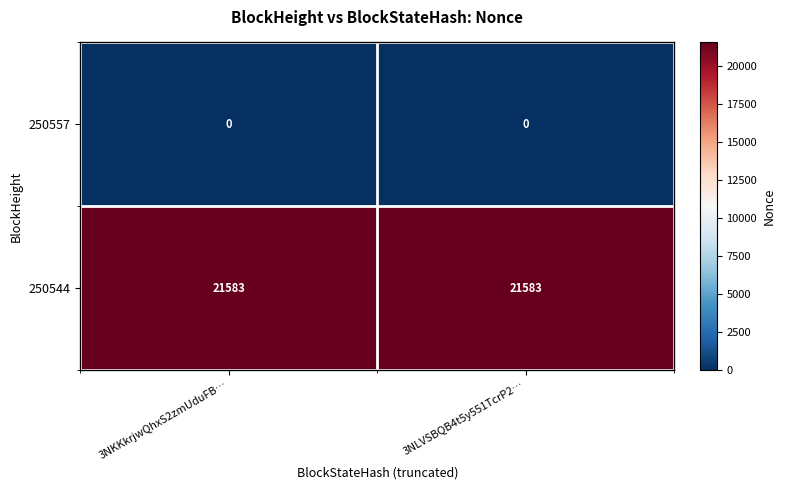

What is the maximum value shown in the chart?

21583